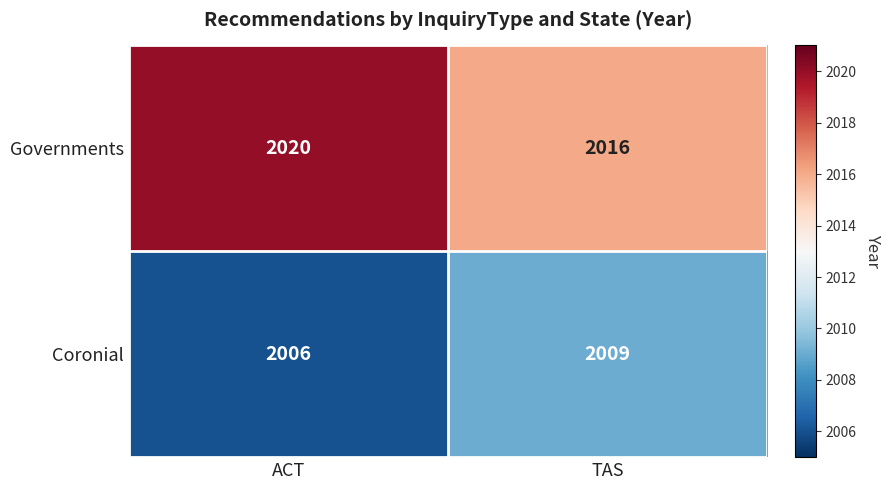

What is the difference between the highest and lowest values at TAS?

7